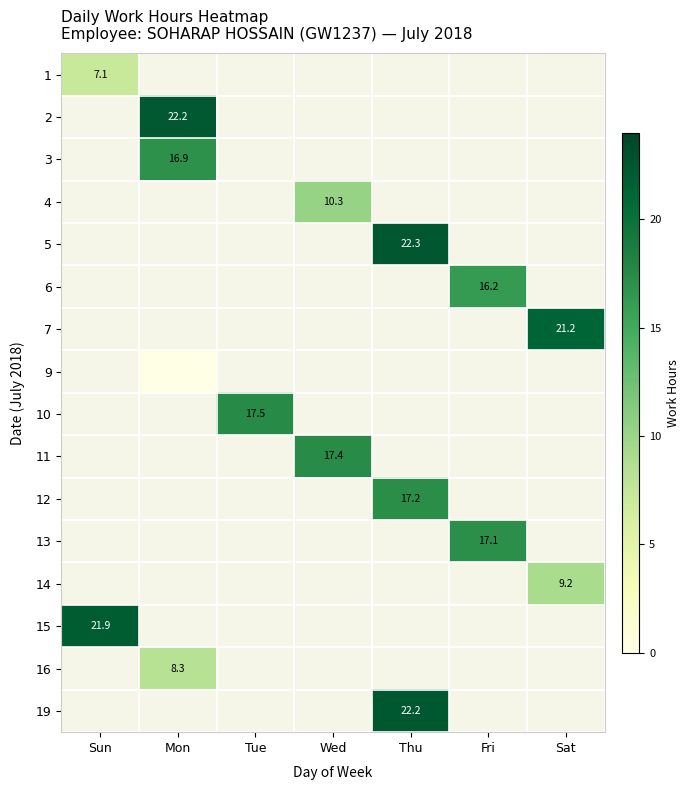

What is the minimum value for 1?

7.1